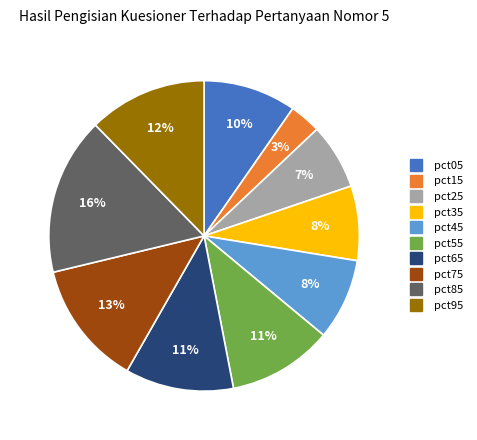

Between pct45 and pct75, which is larger?

pct75